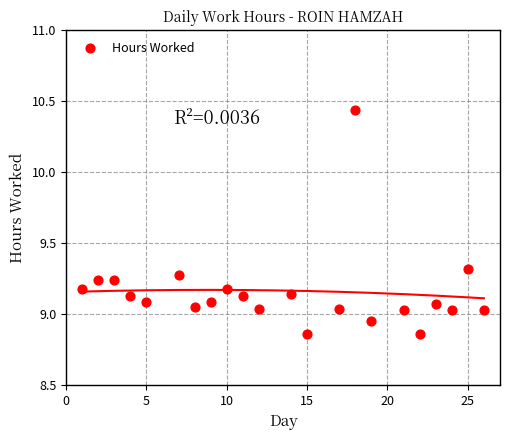

What is the range of X values (max minus min)?

25.0